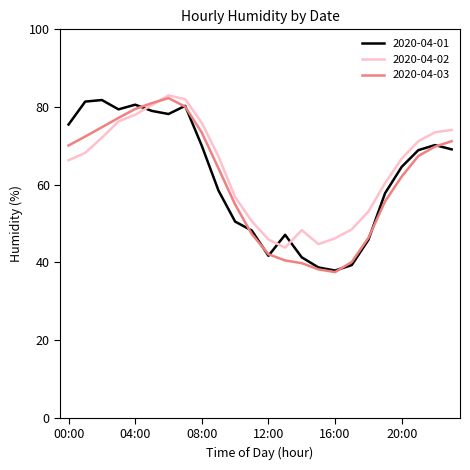

What is the smallest value displayed?

37.5